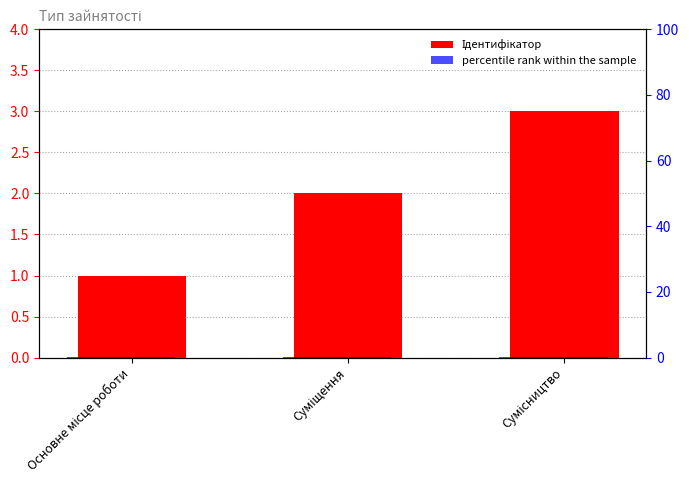

Count the number of categories in the chart.

3